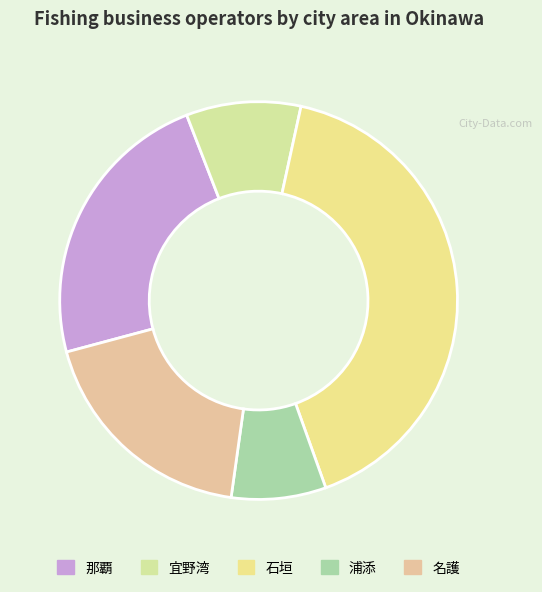

What percentage is the 宜野湾 slice, to the nearest percent?

9%